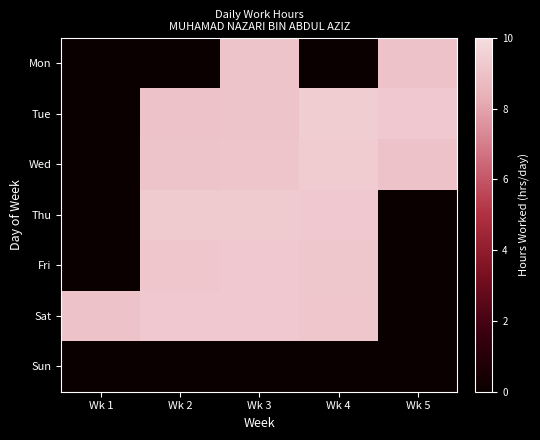

Rank the series at Wk 3 from lowest to highest value.

Sun, Mon, Tue, Wed, Fri, Sat, Thu